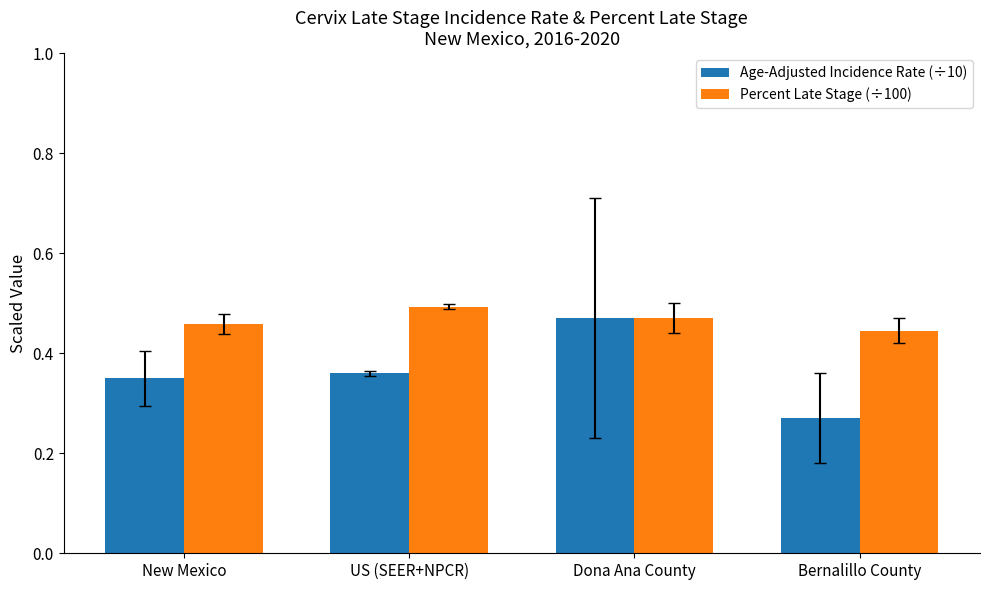

What are all the series names shown in the legend?

Age-Adjusted Incidence Rate (÷10), Percent Late Stage (÷100)